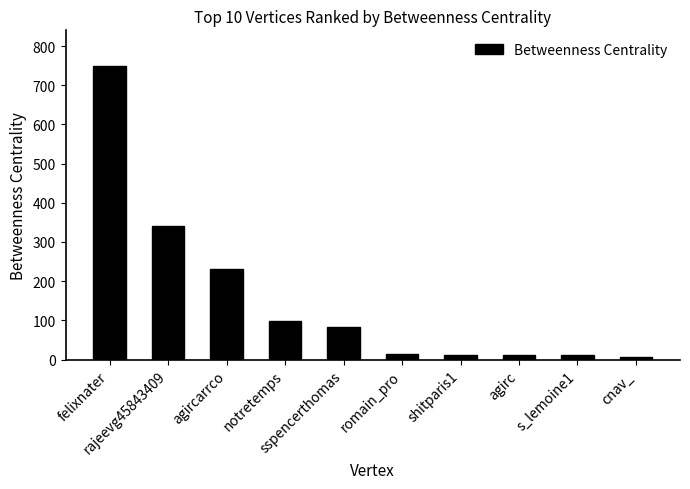

At which category does the chart reach its peak across all series?

felixnater